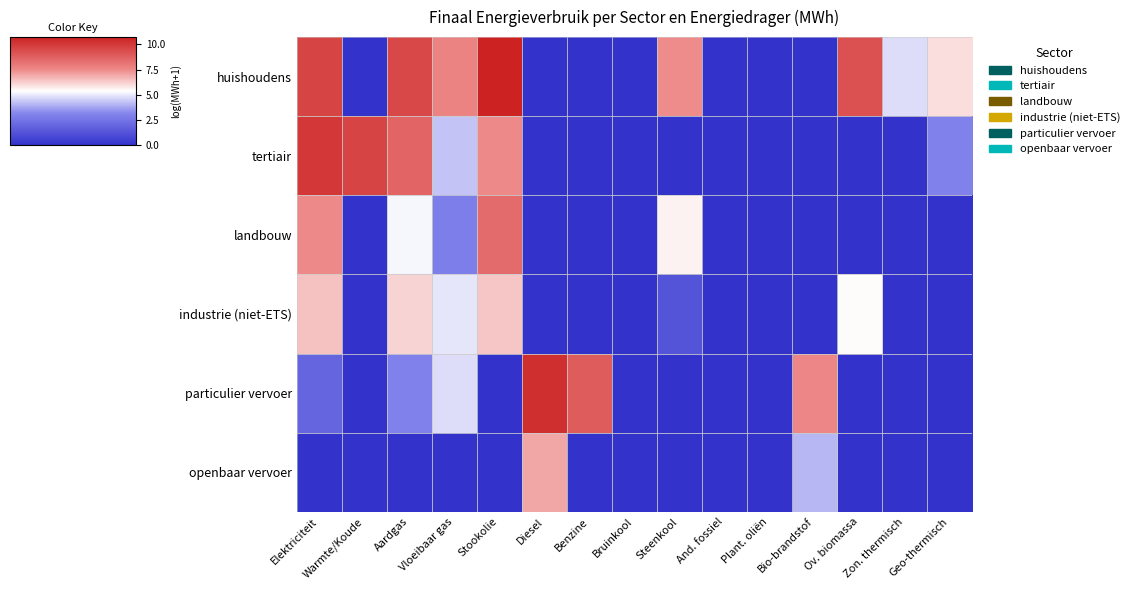

How many categories are shown in the chart?

15